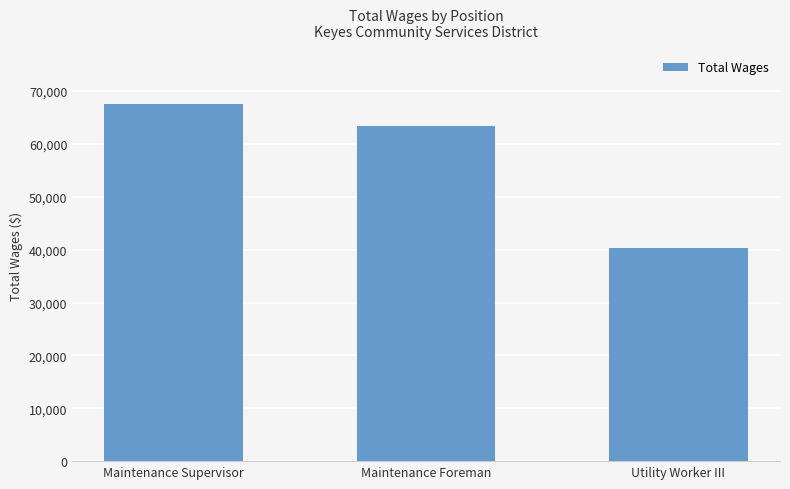

What is the approximate value at Utility Worker III, to the nearest 50?

40400